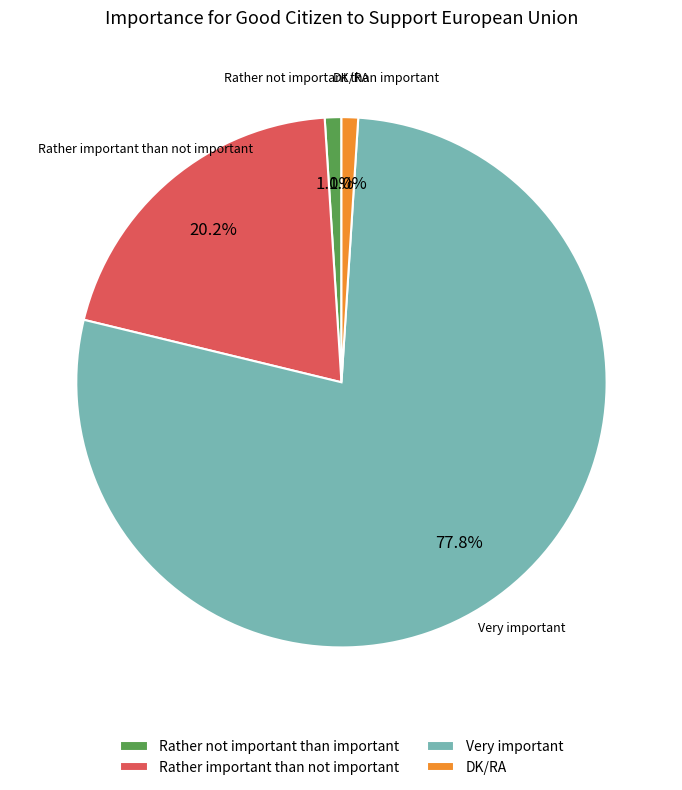

What percentage is NOT represented by Rather important than not important?

79.8%